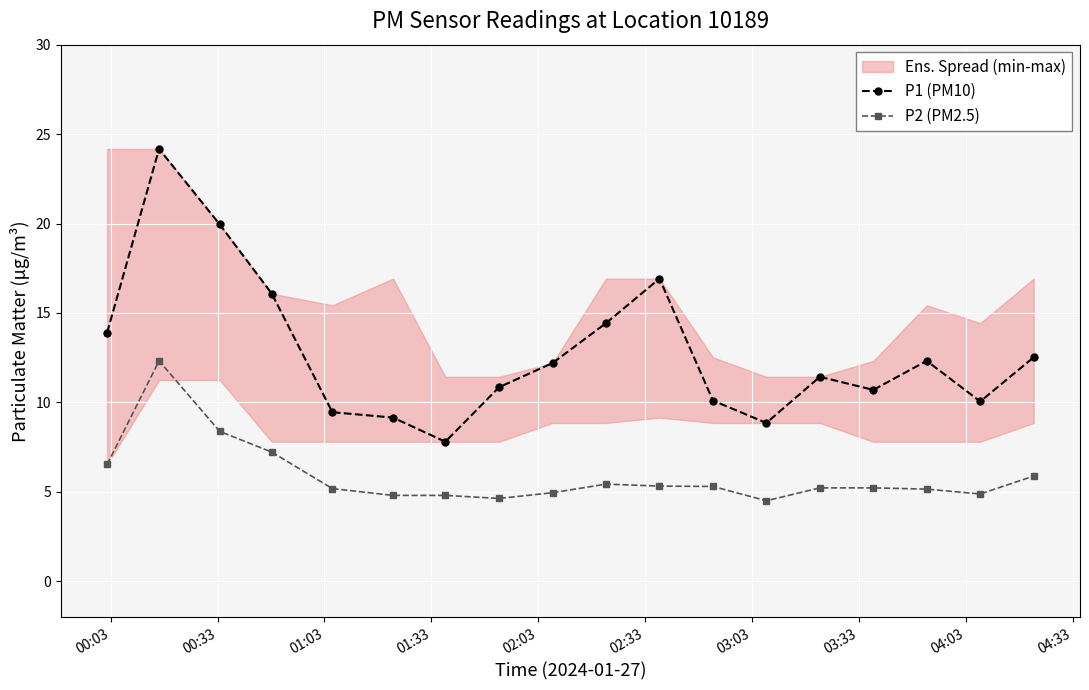

True or false: P2 (PM2.5) and P1 (PM10) intersect in this chart.

False